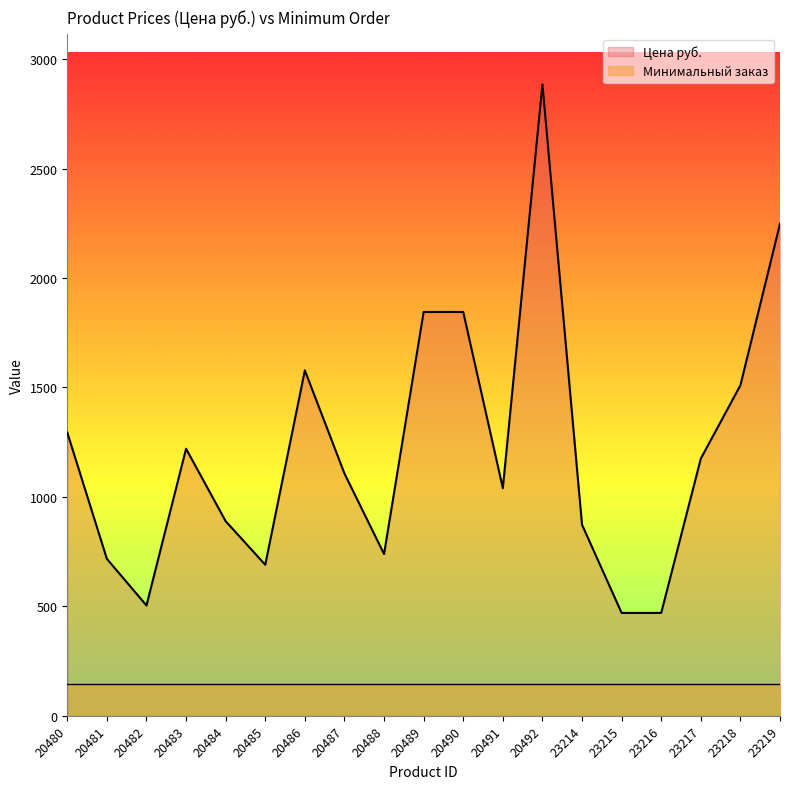

True or false: there are more than 2 points higher than both neighbors.

True